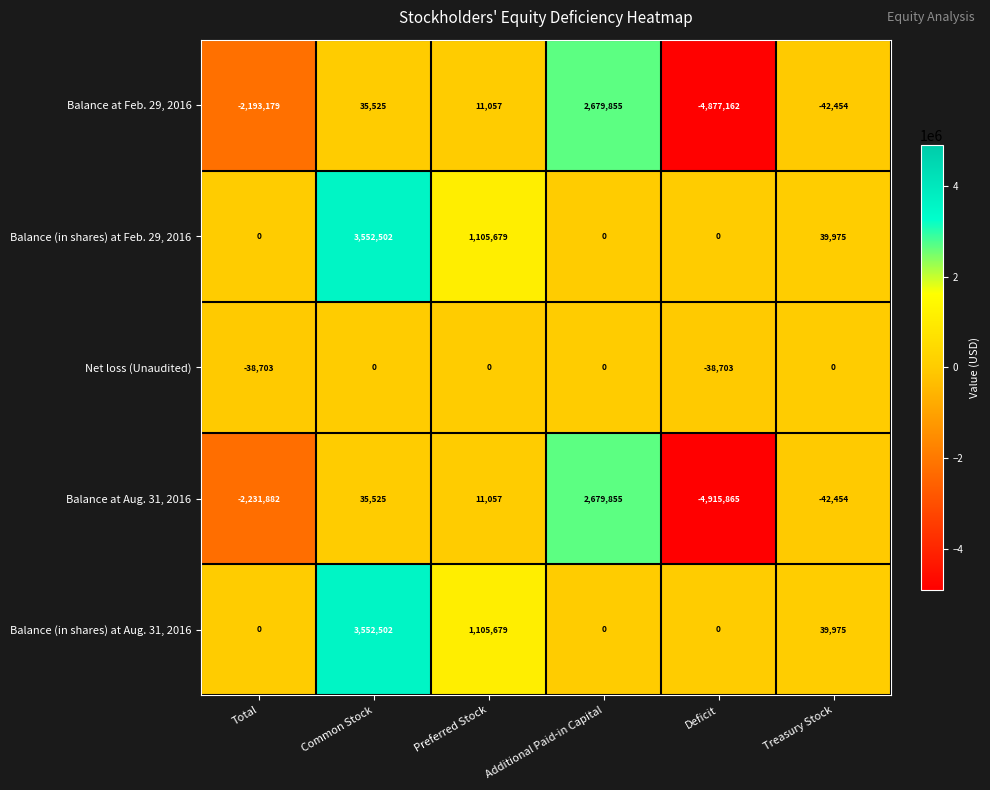

Which category has the lowest value across all series?

Deficit